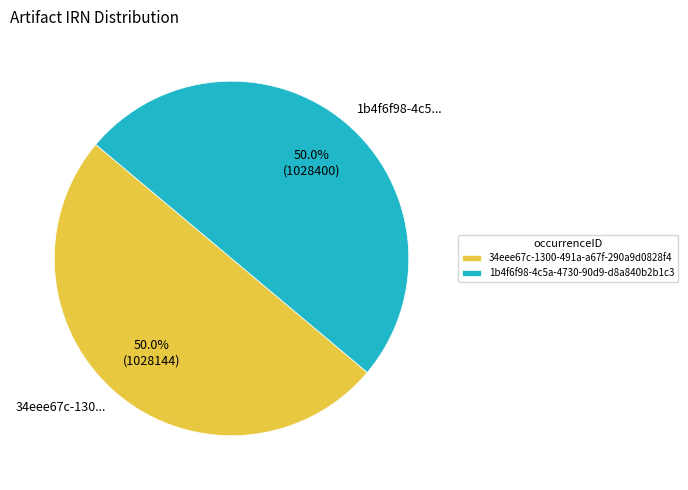

What percentage is the 34eee67c-1300-491a-a67f-290a9d0828f4 slice, to the nearest percent?

50%